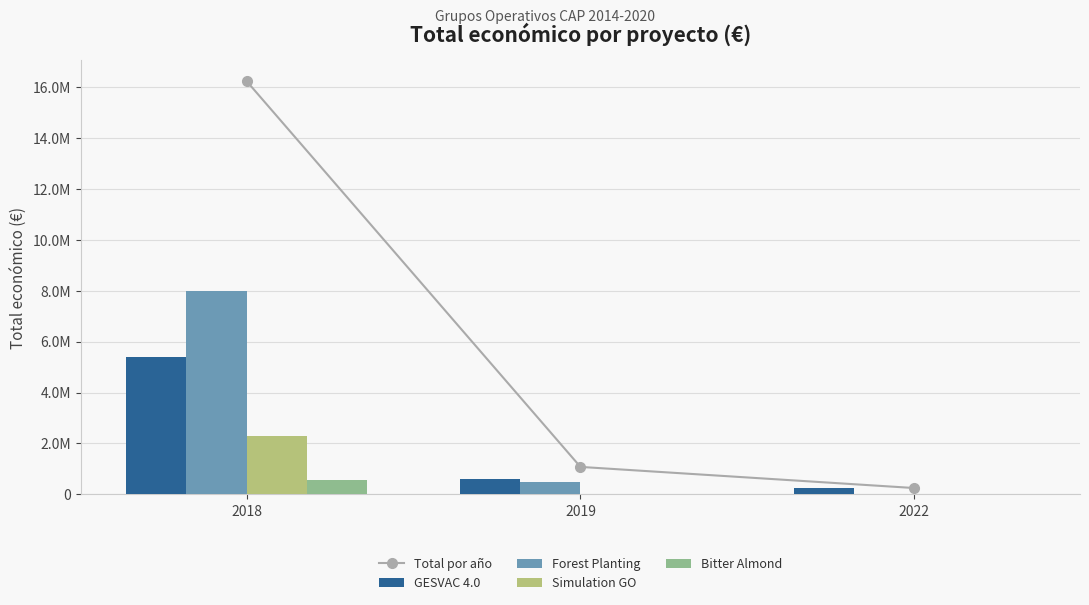

What is the lowest value of the GESVAC 4.0 series?

249910